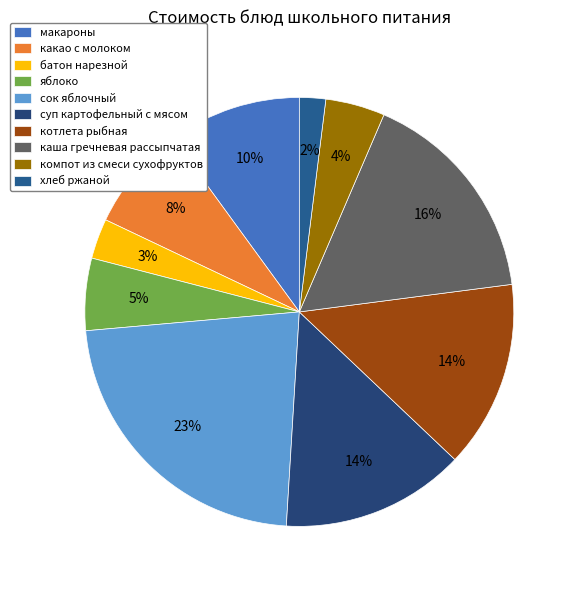

Does котлета рыбная represent more than half of the total?

No